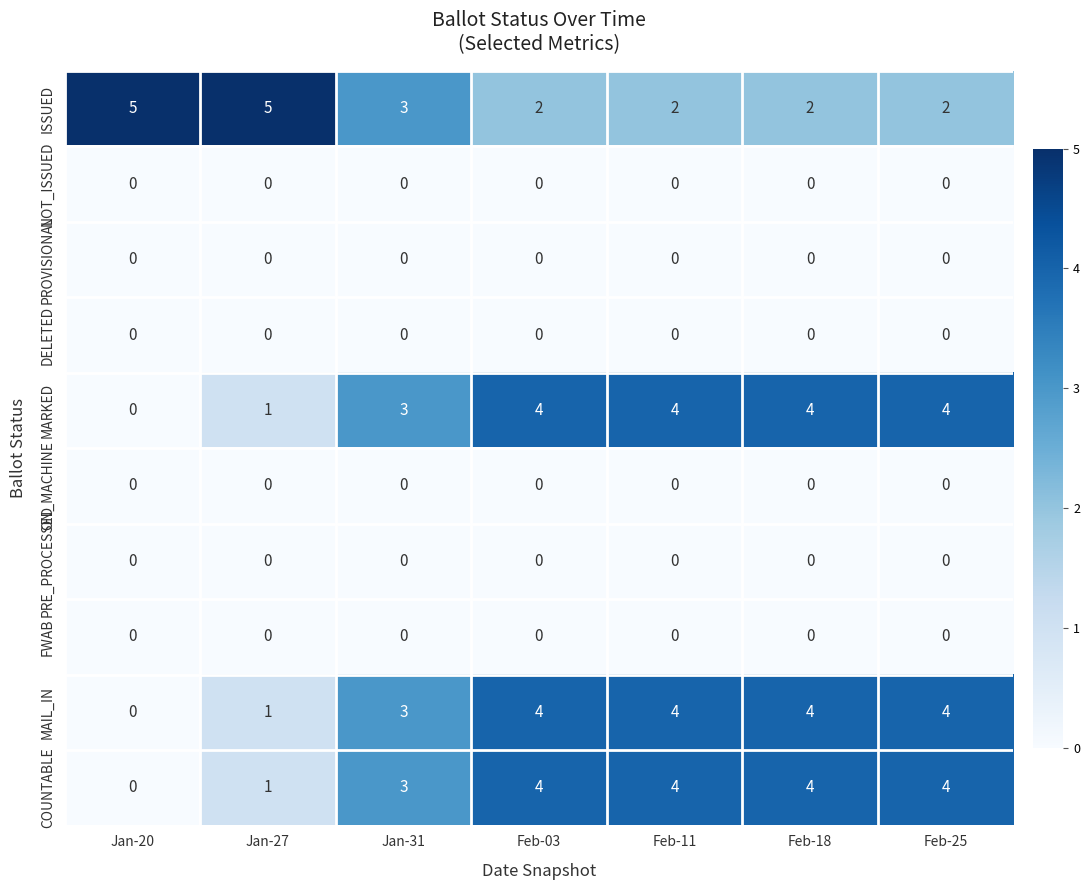

Which category has the lowest value in the COUNTABLE series?

Jan-20